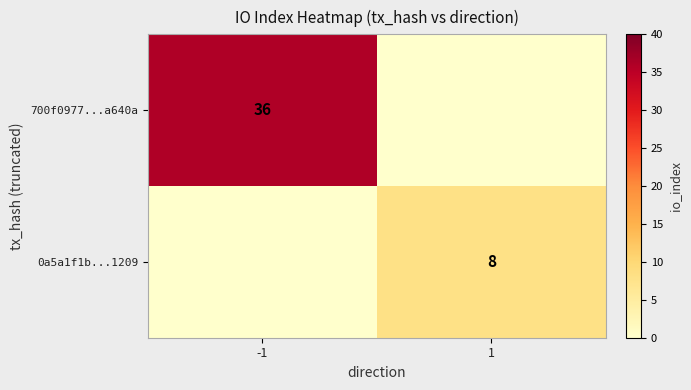

The 0a5a1f1b...1209 series shows 14 at 1. True or false?

False